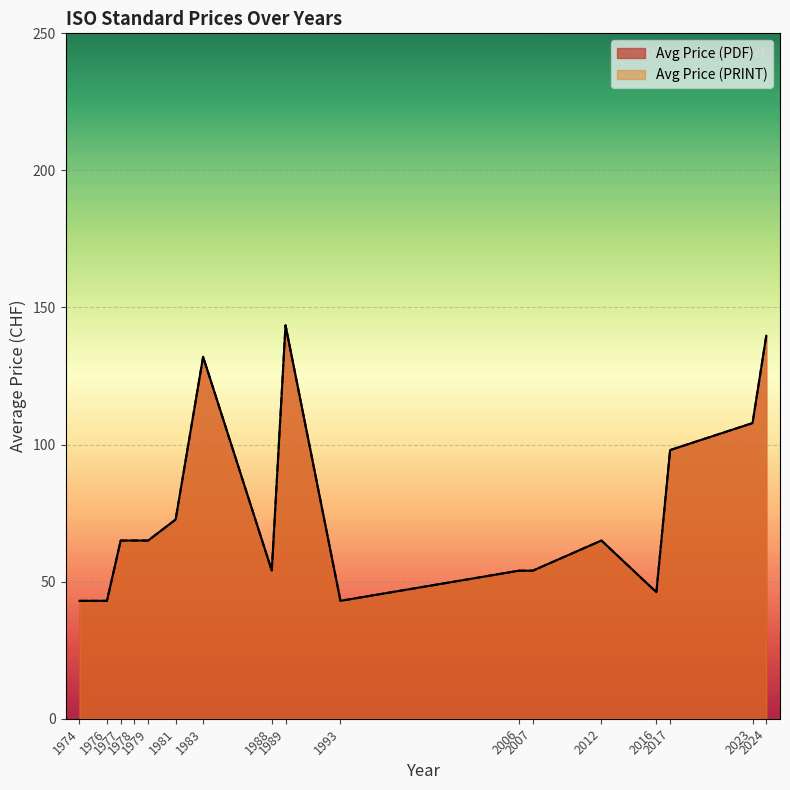

What are all the series names shown in the legend?

Avg Price (PDF), Avg Price (PRINT)